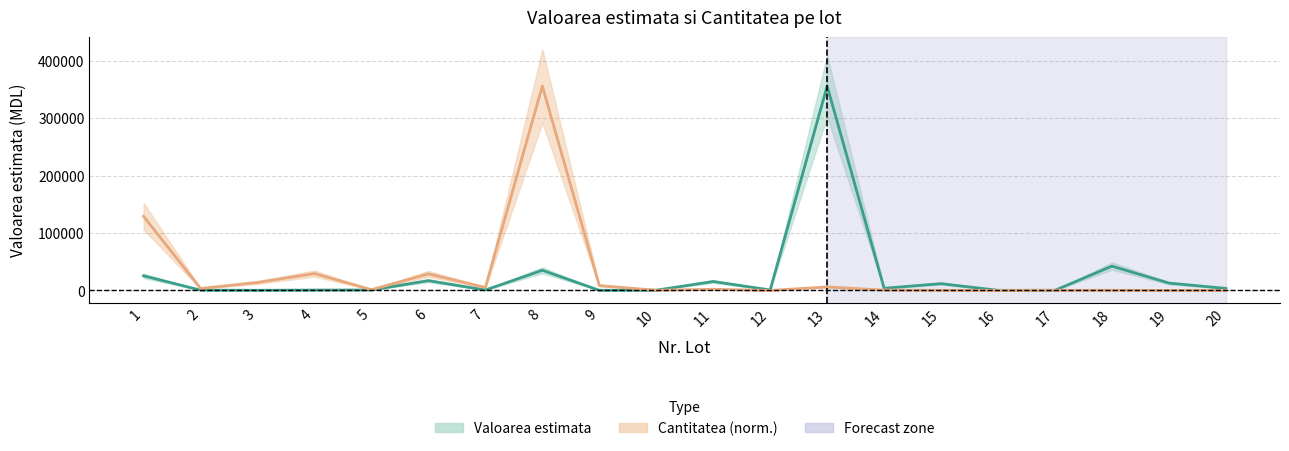

At which label does Cantitatea (norm.) reach its peak?

8